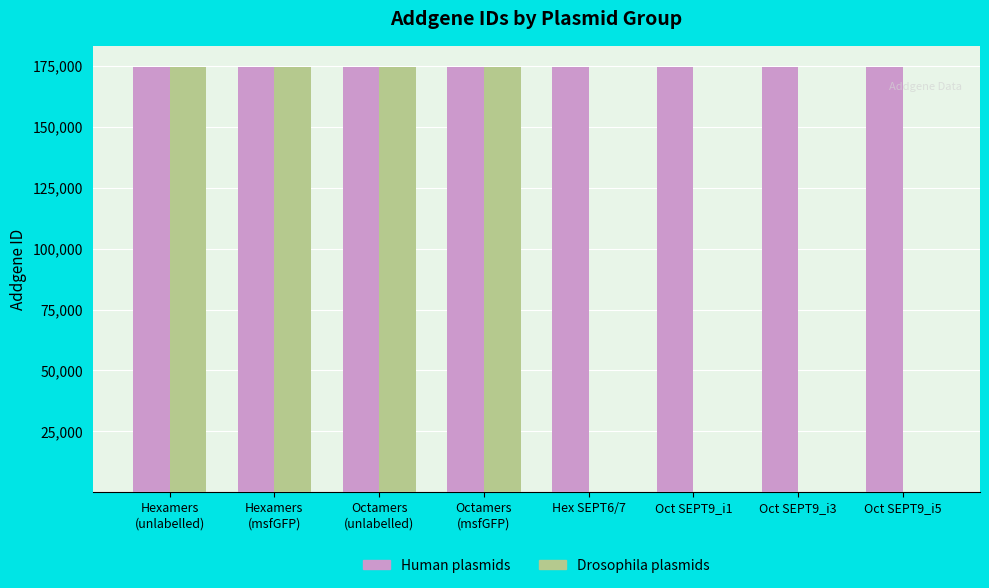

What is the greatest value displayed?

174502